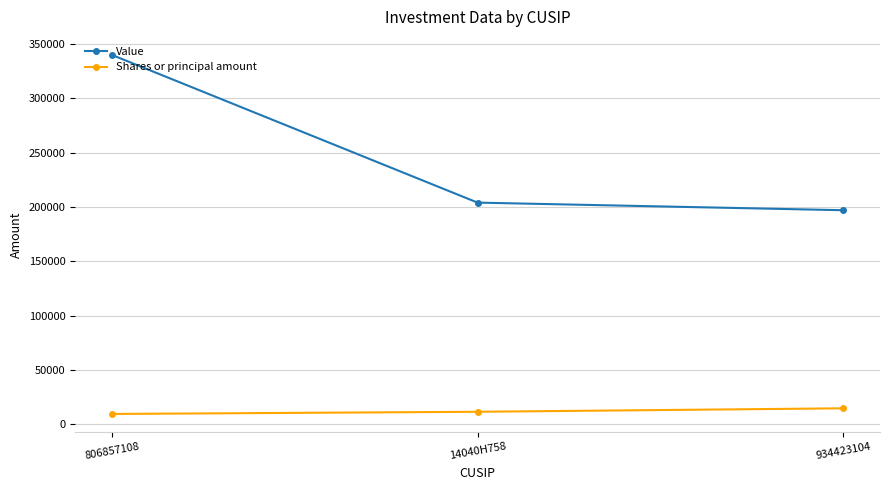

What is the difference between the Shares or principal amount values at 806857108 and 934423104?

5192